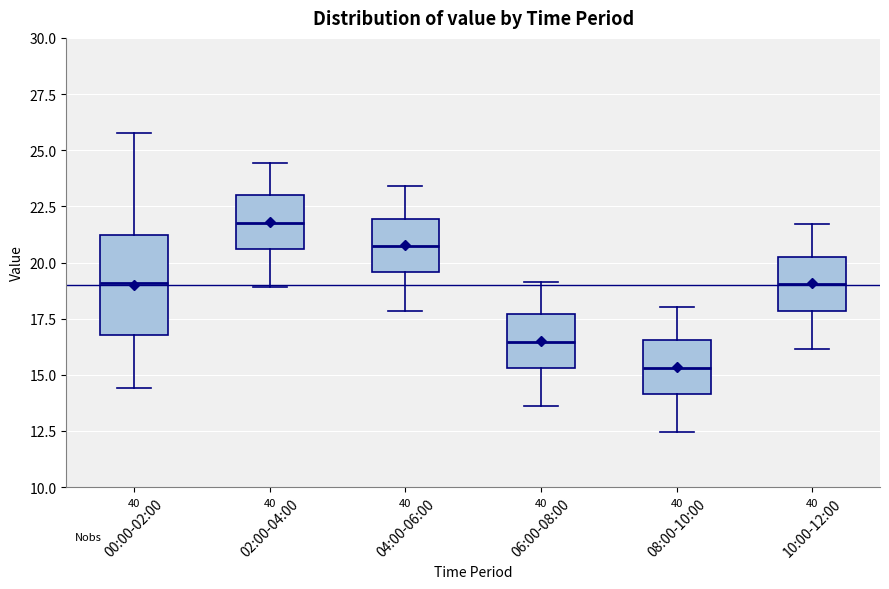

Reading left to right, read every box against the y-axis: the position of its median line, the range the box covers, and the ends of its whiskers. The values are not printed on the chart, so give them approximately, as read against the axis.

00:00-02:00: median 19.0, box 17.0 to 21.0, whiskers 14.5 to 26.0
02:00-04:00: median 22.0, box 20.5 to 23.0, whiskers 19.0 to 24.5
04:00-06:00: median 20.5, box 19.5 to 22.0, whiskers 18.0 to 23.5
06:00-08:00: median 16.5, box 15.5 to 17.5, whiskers 13.5 to 19.0
08:00-10:00: median 15.5, box 14.0 to 16.5, whiskers 12.5 to 18.0
10:00-12:00: median 19.0, box 18.0 to 20.0, whiskers 16.0 to 21.5